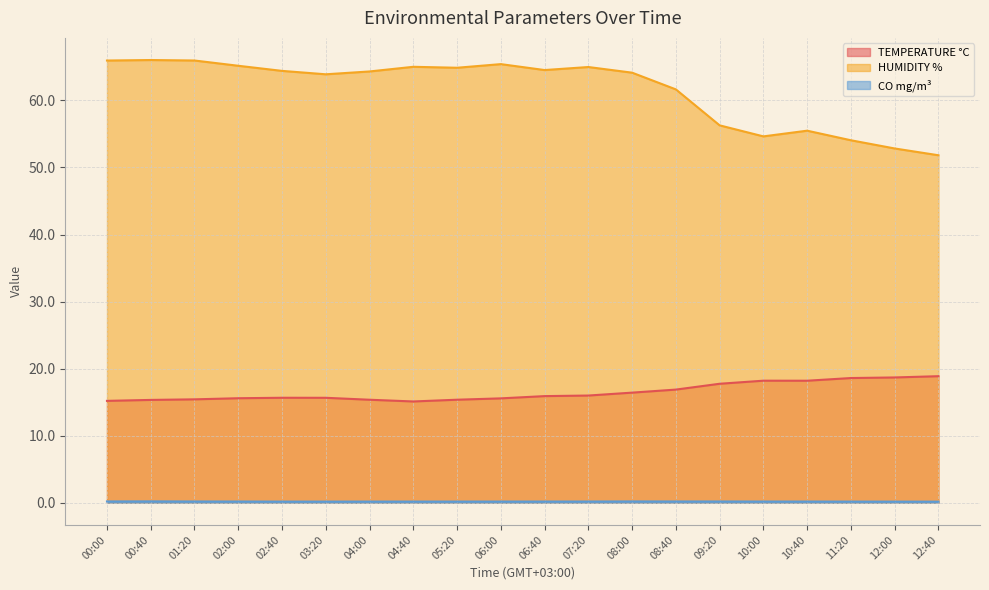

How many lines are shown in the chart?

3